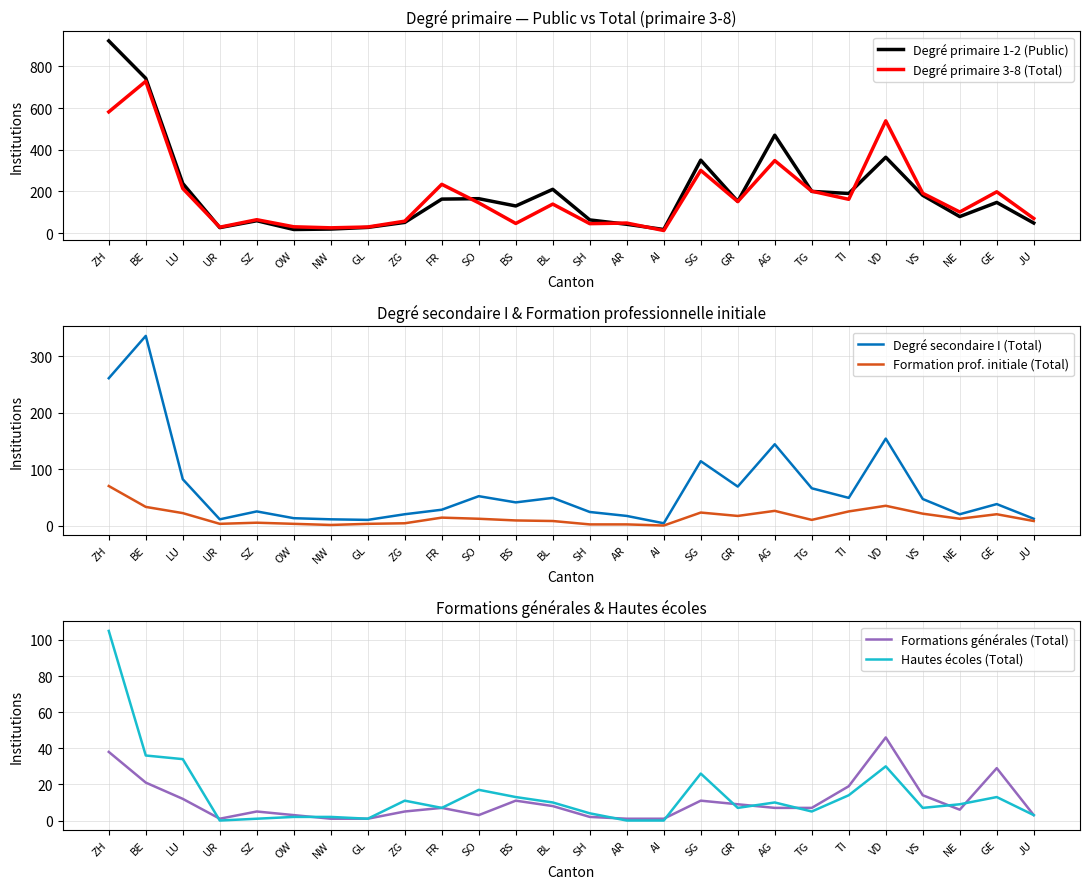

What is the spread (max minus min) of values at TI?

176